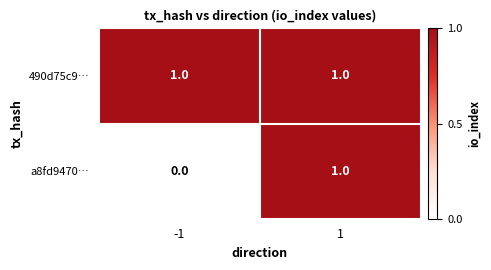

At which category is the sum across all series the highest?

1